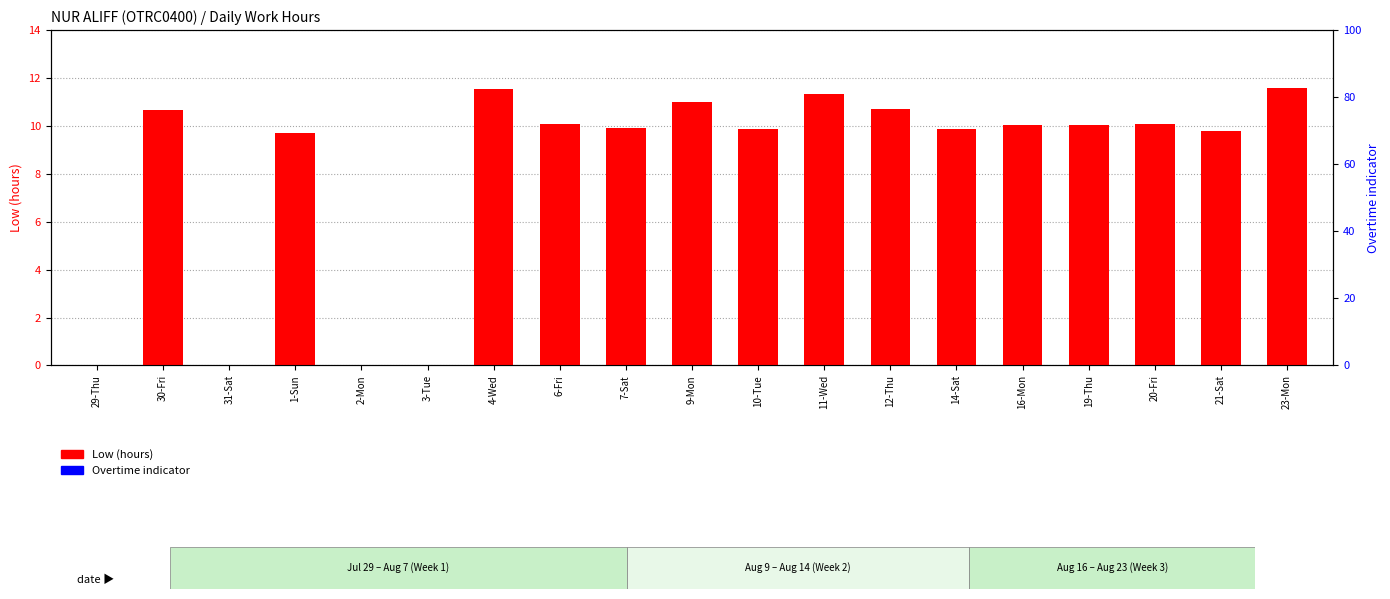

Reading left to right, what are all the values shown in this chart?

Low (hours): 0.0	10.7	0.0	9.7	0.0	0.0	11.5	10.1	9.9	11.0	9.9	11.3	10.7	9.9	10.0	10.0	10.1	9.8	11.6
Overtime indicator: 0.0	0.0	0.0	0.0	0.0	0.0	0.0	0.0	0.0	0.0	0.0	0.0	0.0	0.0	0.0	0.0	0.0	0.0	0.0